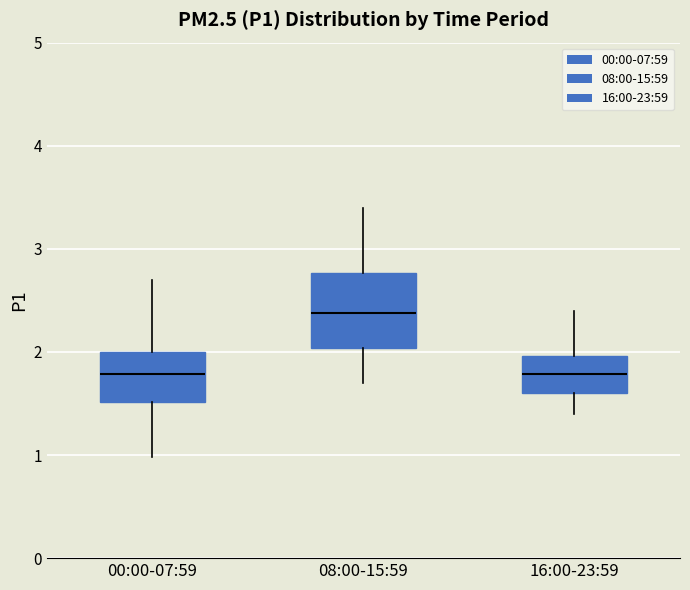

Where is the lower edge of the box for 16:00-23:59 on the y-axis? The values are not printed on the chart, so give them approximately, as read against the axis.

1.6